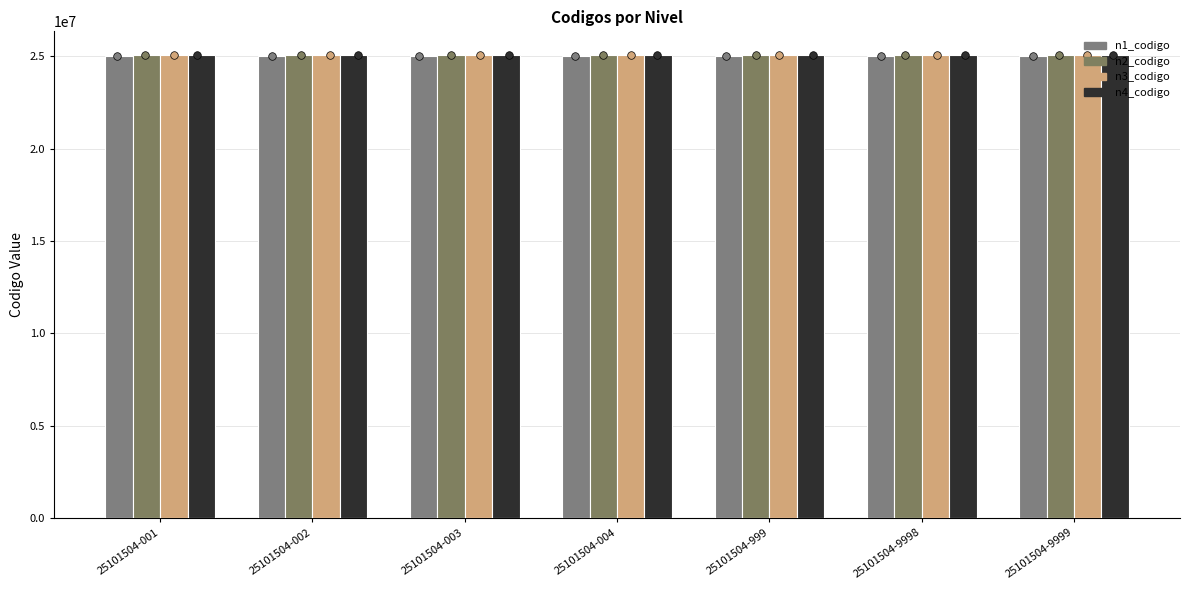

Is the value of n3_codigo at 25101504-003 greater than the value of n2_codigo at 25101504-9998?

Yes